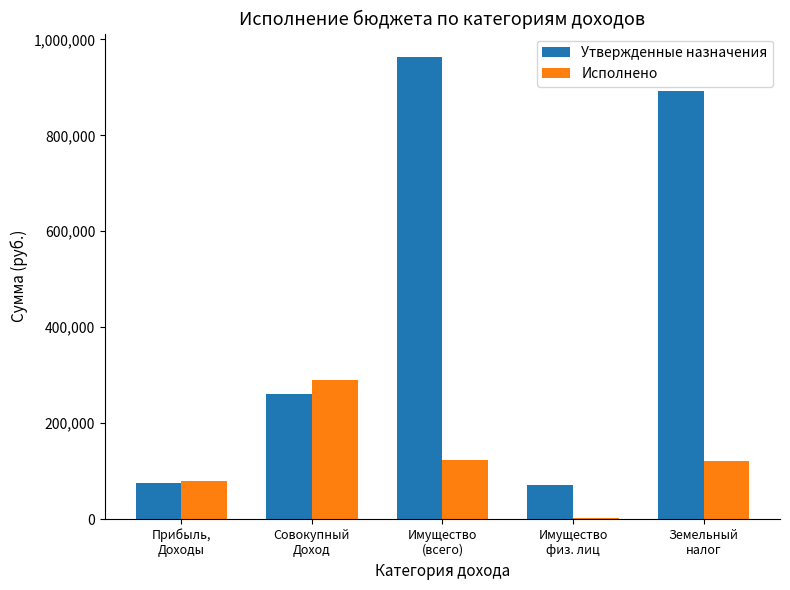

Which series has the largest total across all categories?

Утвержденные назначения